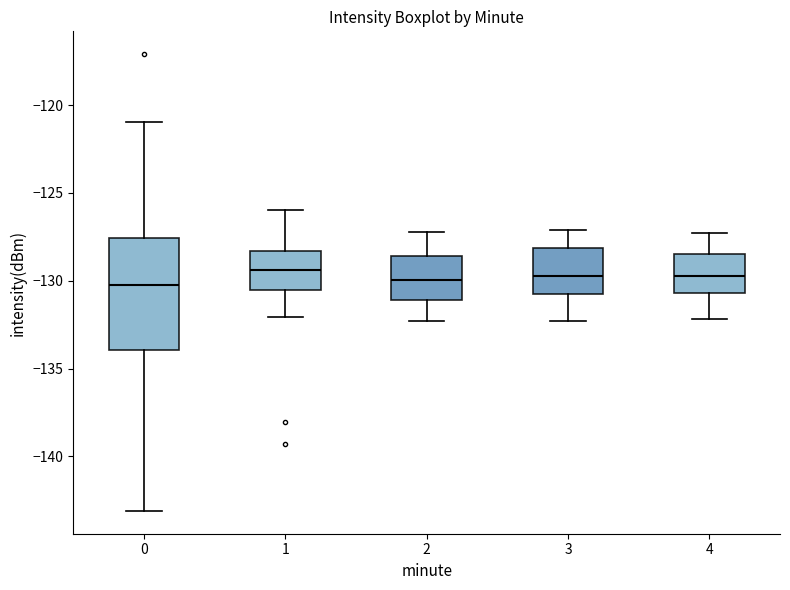

Where is the upper edge of the box at x = 0 on the y-axis? The values are not printed on the chart, so give them approximately, as read against the axis.

-127.5